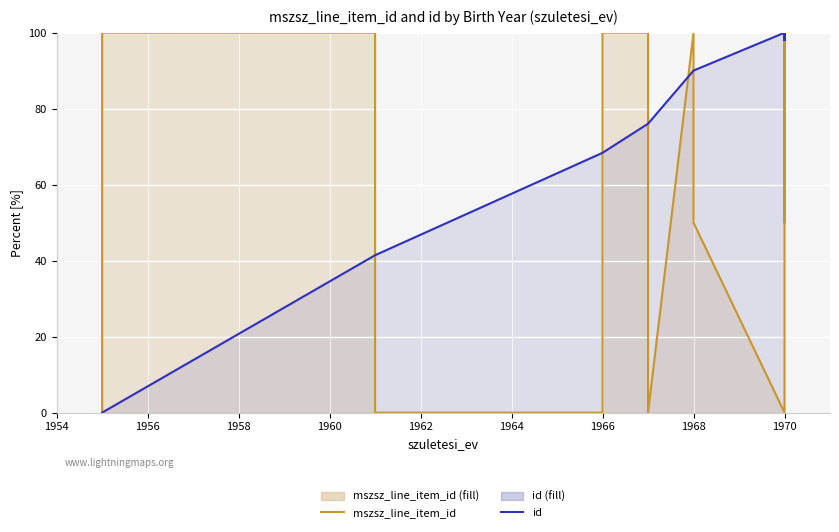

True or false: mszsz_line_item_id (normalized) and id (normalized) cross at least once.

True